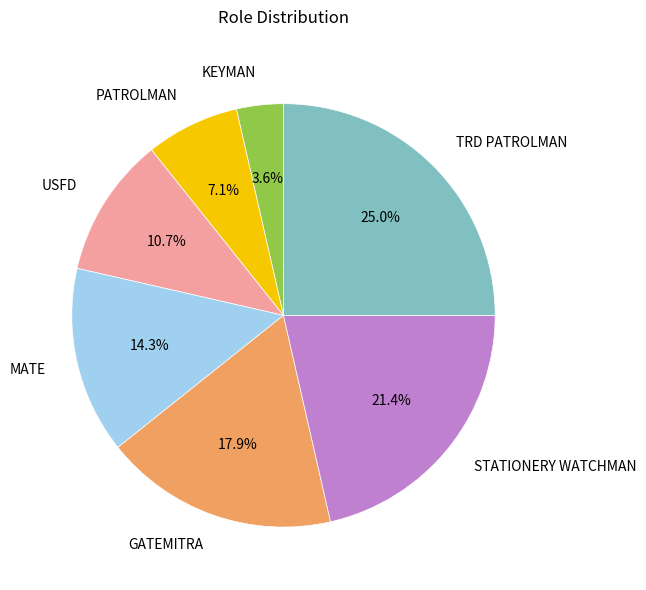

Between KEYMAN and GATEMITRA, which is larger?

GATEMITRA